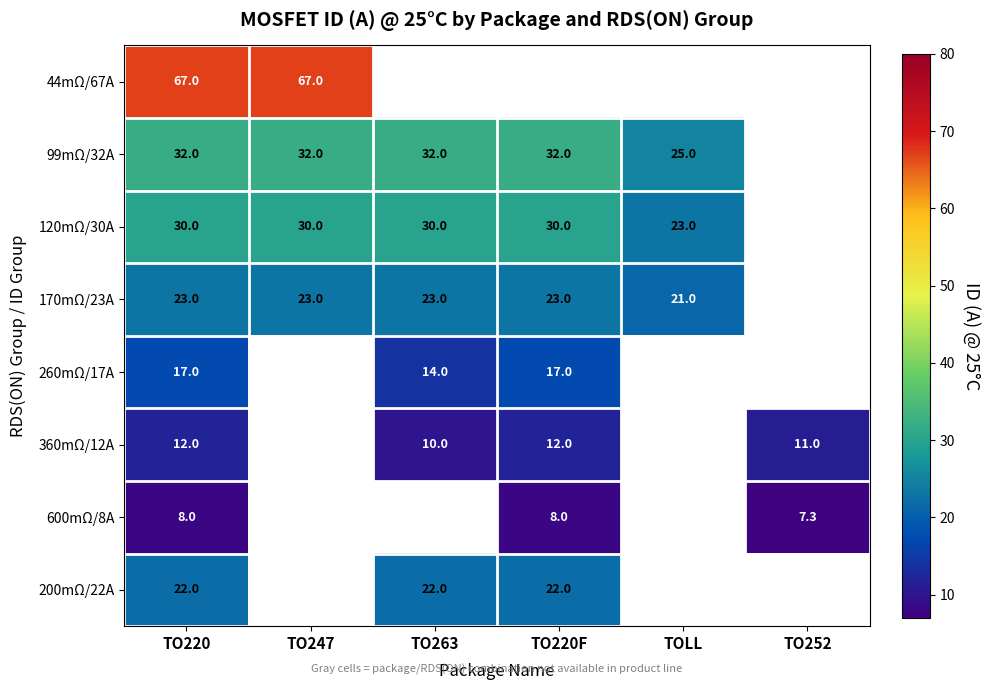

The value of 170mΩ/23A at TO247 is 11.4. True or false?

False